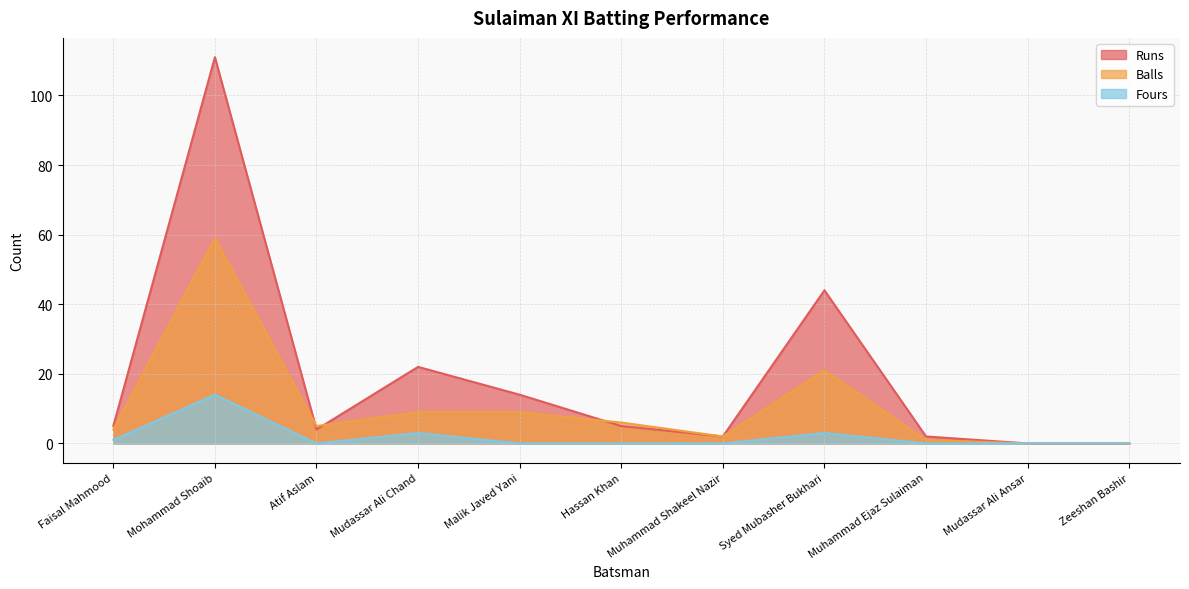

Which category has the highest value in the Balls series?

Mohammad Shoaib